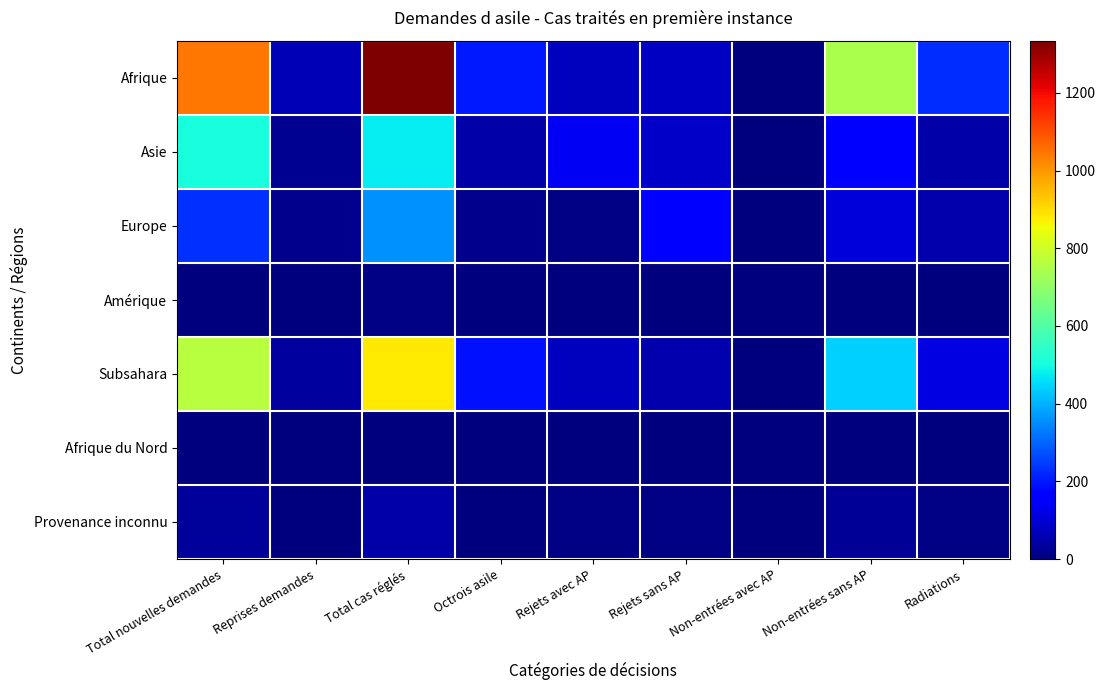

Reading right to left, list all the values displayed in this chart.

Afrique: Radiations=227	Non-entrées sans AP=743	Non-entrées avec AP=2	Rejets sans AP=82	Rejets avec AP=77	Octrois asile=203	Total cas réglés=1334	Reprises demandes=65	Total nouvelles demandes=1044
Asie: Radiations=48	Non-entrées sans AP=152	Non-entrées avec AP=2	Rejets sans AP=88	Rejets avec AP=138	Octrois asile=50	Total cas réglés=478	Reprises demandes=24	Total nouvelles demandes=509
Europe: Radiations=57	Non-entrées sans AP=108	Non-entrées avec AP=1	Rejets sans AP=165	Rejets avec AP=8	Octrois asile=20	Total cas réglés=359	Reprises demandes=17	Total nouvelles demandes=230
Amérique: Radiations=0	Non-entrées sans AP=2	Non-entrées avec AP=0	Rejets sans AP=0	Rejets avec AP=3	Octrois asile=1	Total cas réglés=6	Reprises demandes=0	Total nouvelles demandes=4
Subsahara: Radiations=115	Non-entrées sans AP=442	Non-entrées avec AP=2	Rejets sans AP=57	Rejets avec AP=77	Octrois asile=192	Total cas réglés=885	Reprises demandes=37	Total nouvelles demandes=763
Afrique du Nord: Radiations=0	Non-entrées sans AP=0	Non-entrées avec AP=0	Rejets sans AP=0	Rejets avec AP=0	Octrois asile=0	Total cas réglés=0	Reprises demandes=0	Total nouvelles demandes=0
Provenance inconnu: Radiations=7	Non-entrées sans AP=31	Non-entrées avec AP=0	Rejets sans AP=6	Rejets avec AP=6	Octrois asile=0	Total cas réglés=50	Reprises demandes=4	Total nouvelles demandes=32